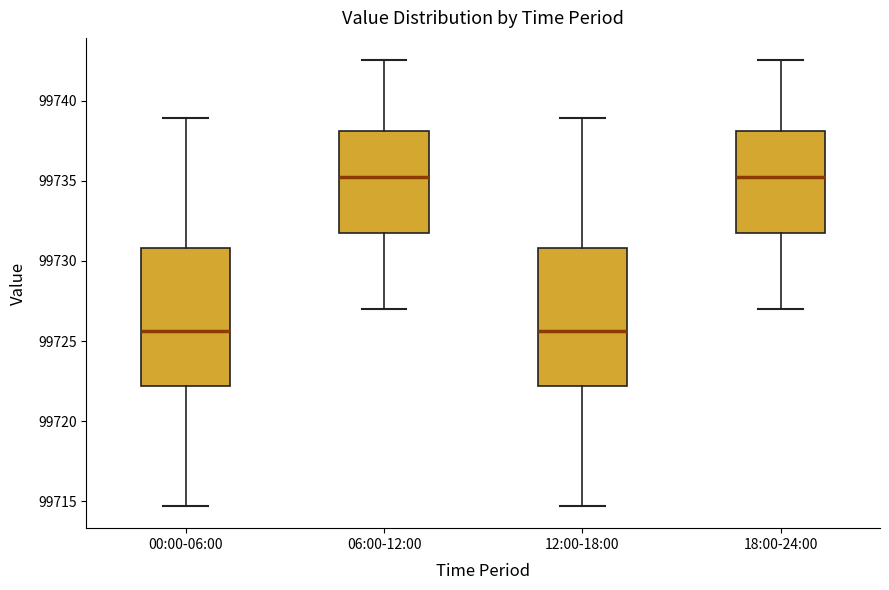

Reading left to right, read every box against the y-axis: the position of its median line, the range the box covers, and the ends of its whiskers. The values are not printed on the chart, so give them approximately, as read against the axis.

00:00-06:00: median 99725.5, box 99722.0 to 99731.0, whiskers 99714.5 to 99739.0
06:00-12:00: median 99735.0, box 99731.5 to 99738.0, whiskers 99727.0 to 99742.5
12:00-18:00: median 99725.5, box 99722.0 to 99731.0, whiskers 99714.5 to 99739.0
18:00-24:00: median 99735.0, box 99731.5 to 99738.0, whiskers 99727.0 to 99742.5